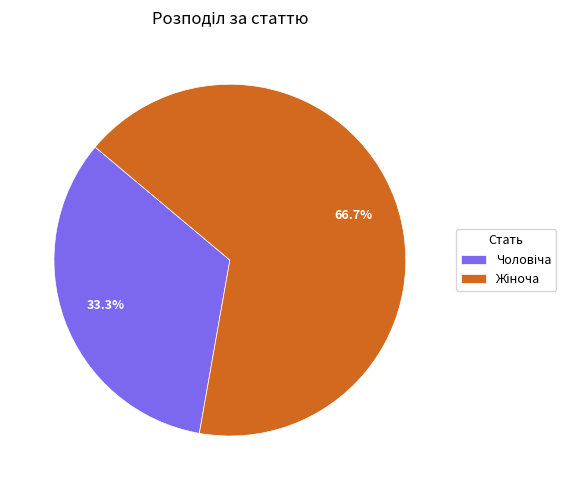

To the nearest percent, what is the average slice percentage?

50%